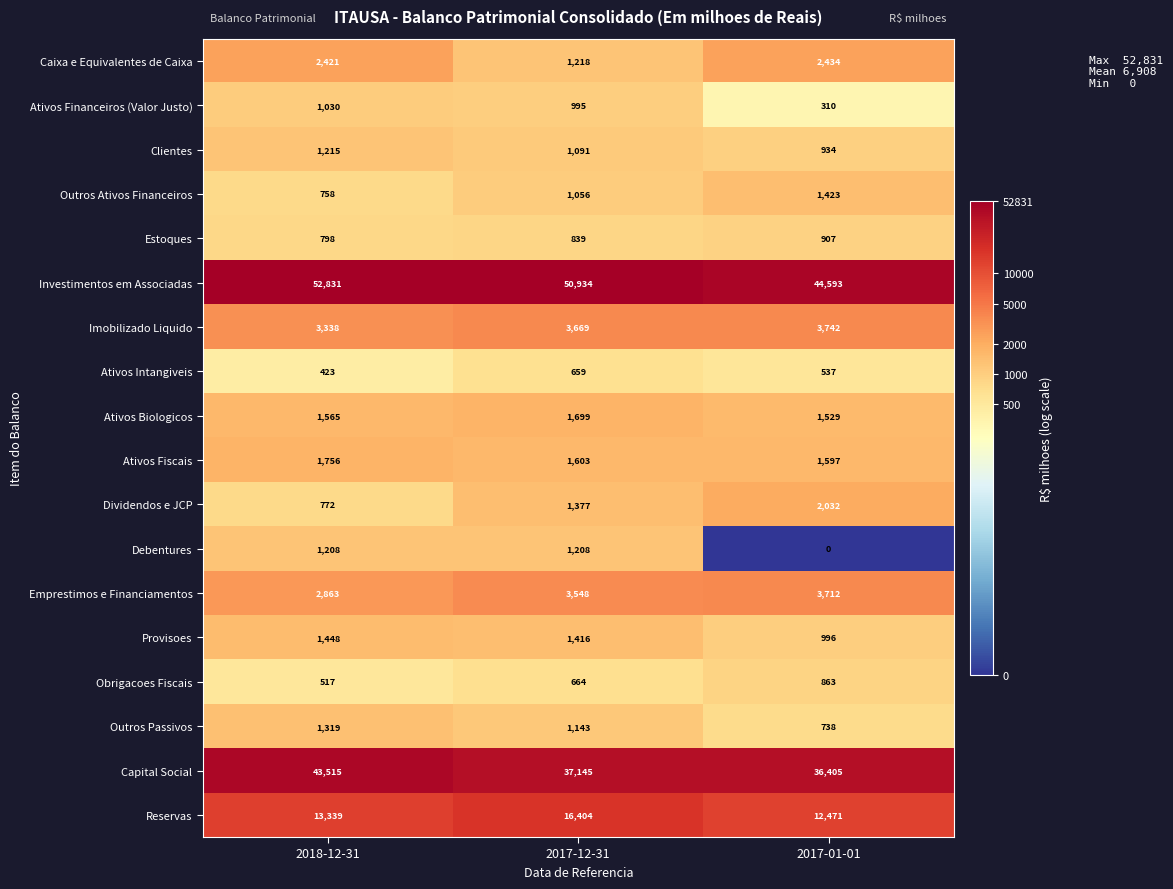

Rank the series by their maximum value, from highest to lowest.

Investimentos em Associadas, Capital Social, Reservas, Imobilizado Liquido, Emprestimos e Financiamentos, Caixa e Equivalentes de Caixa, Dividendos e JCP, Ativos Fiscais, Ativos Biologicos, Provisoes, Outros Ativos Financeiros, Outros Passivos, Clientes, Debentures, Ativos Financeiros (Valor Justo), Estoques, Obrigacoes Fiscais, Ativos Intangiveis